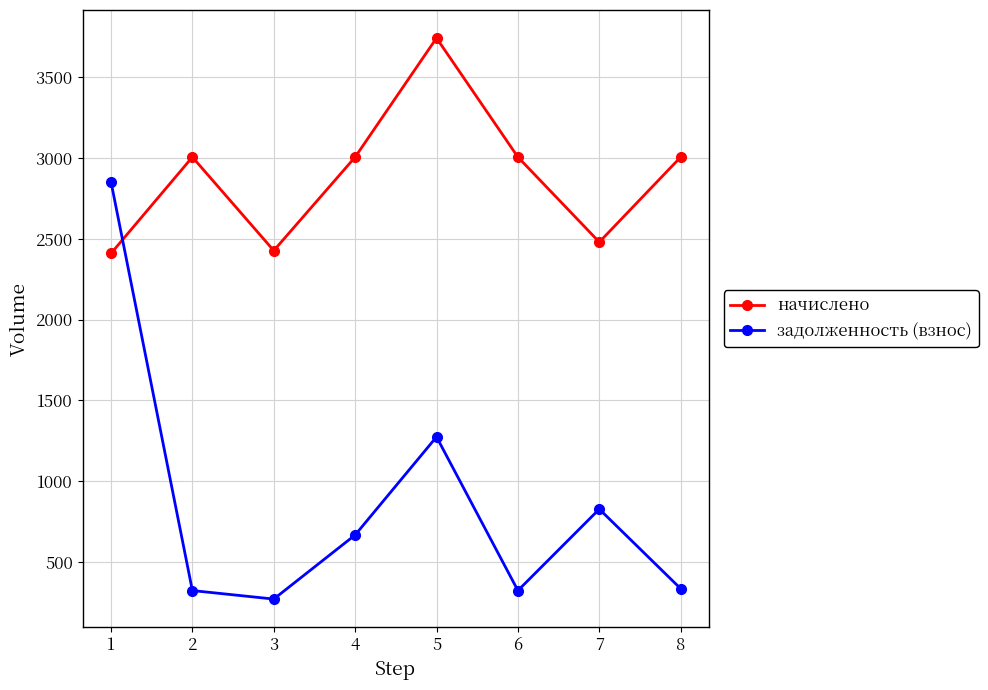

Does the chart have visible grid lines?

Yes